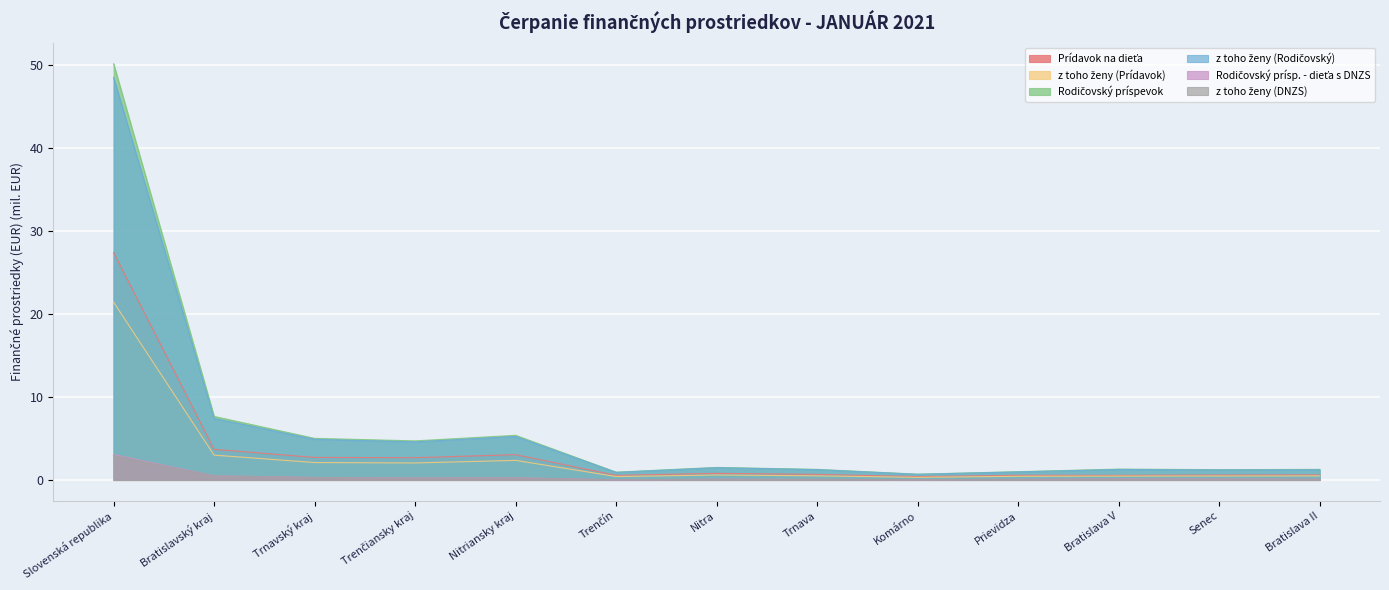

At which category is the sum across all series the highest?

Slovenská republika